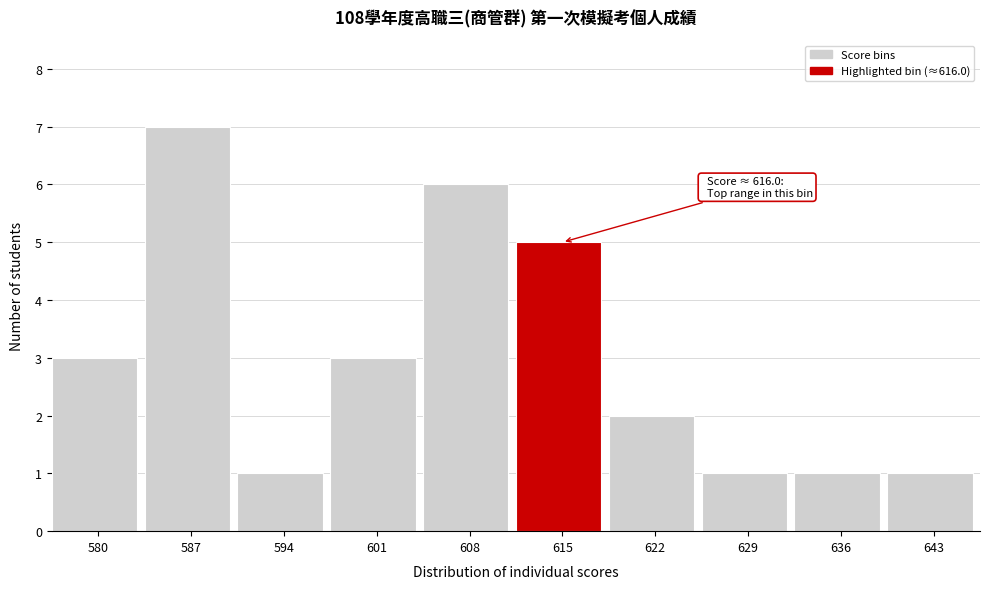

Reading left to right, transcribe all the data shown in this chart.

580=3	587=7	594=1	601=3	608=6	615=5	622=2	629=1	636=1	643=1